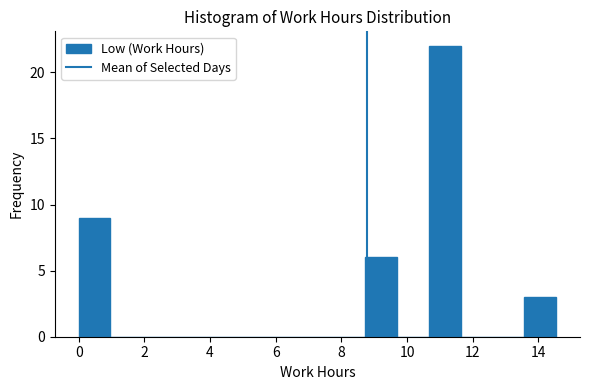

Reading left to right, transcribe this chart: for each bar, give the range it covers on the x-axis and its height. Neither the bar edges nor the heights are printed on the chart, so give them approximately, as read against the axes.

0.0 to 1.0: 9
1.0 to 2.0: 0
2.0 to 3.0: 0
3.0 to 3.8: 0
3.8 to 4.8: 0
4.8 to 5.8: 0
5.8 to 6.8: 0
6.8 to 7.8: 0
7.8 to 8.8: 0
8.8 to 9.6: 6
9.6 to 10.6: 0
10.6 to 11.6: 22
11.6 to 12.6: 0
12.6 to 13.6: 0
13.6 to 14.6: 3